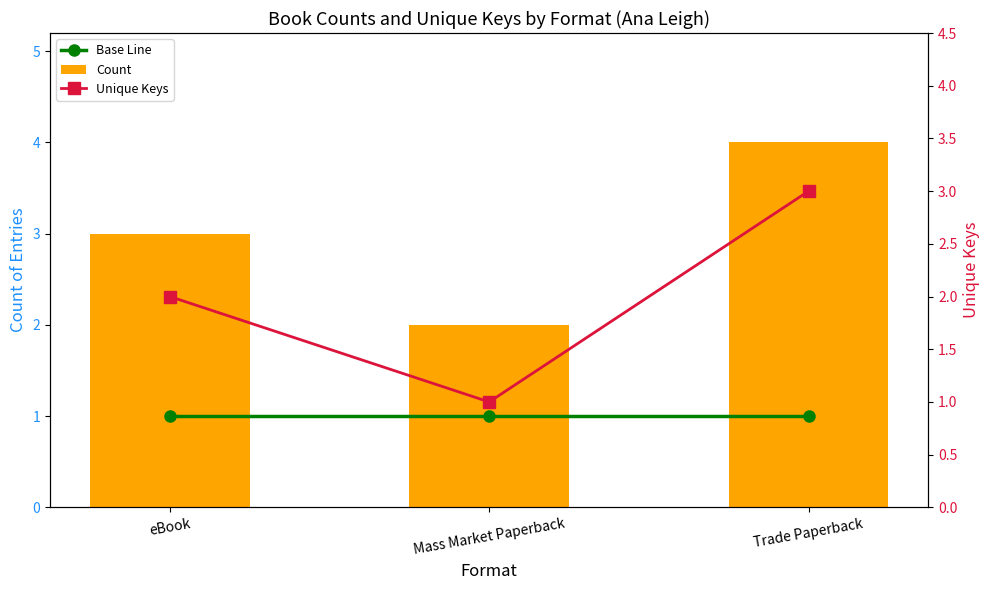

Reading right to left, what are all the values shown in this chart?

Base Line: Trade Paperback=1	Mass Market Paperback=1	eBook=1
Count: Trade Paperback=4	Mass Market Paperback=2	eBook=3
Unique Keys: Trade Paperback=3	Mass Market Paperback=1	eBook=2